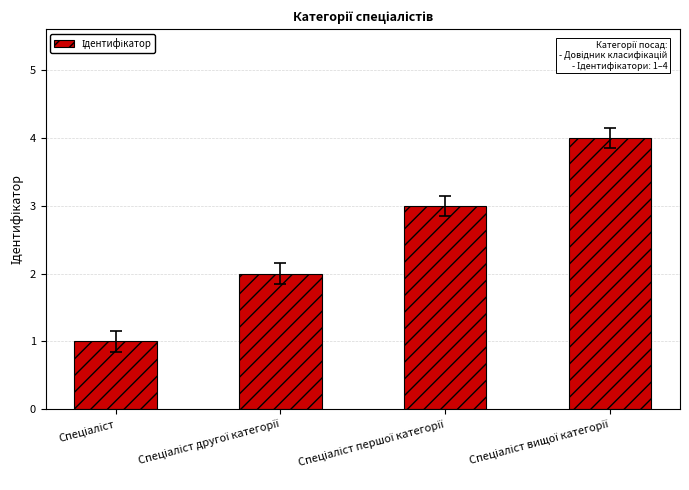

What is the sum of all values?

10